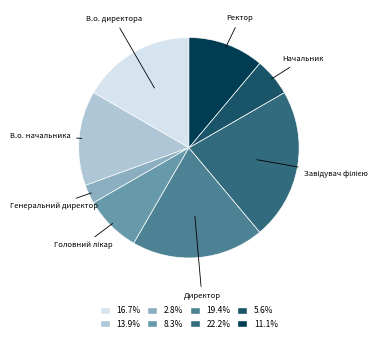

Which slice is the smallest?

Генеральний директор